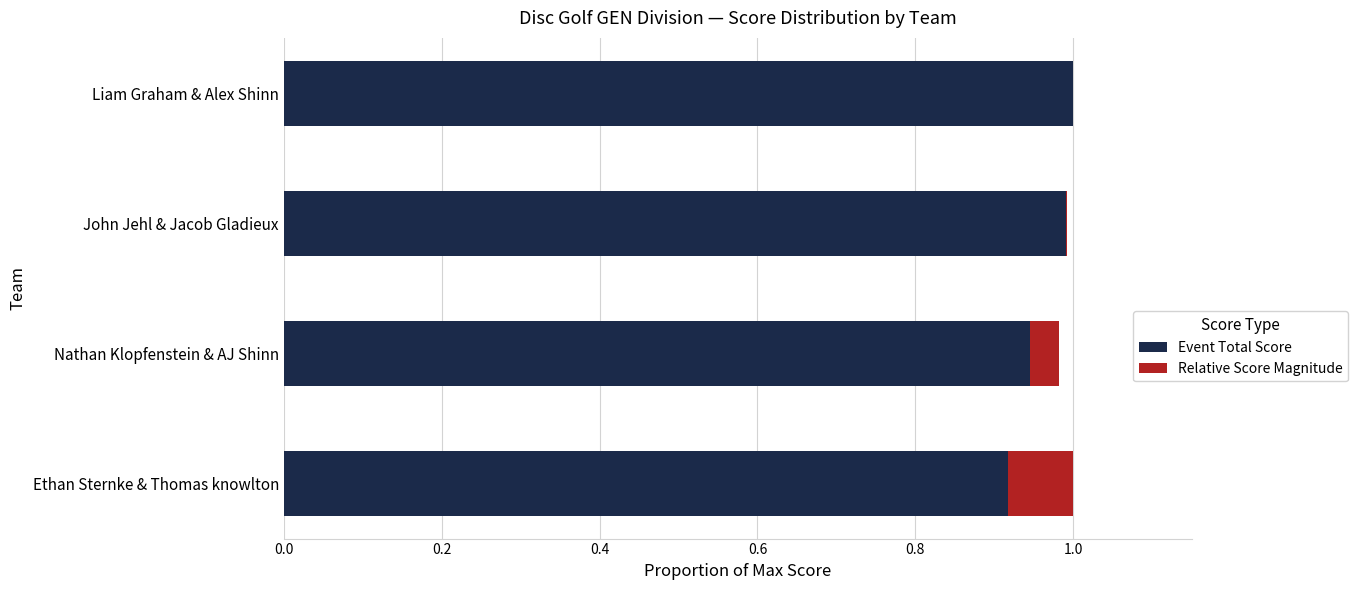

What is the average value of the Event Total Score series?

1.0